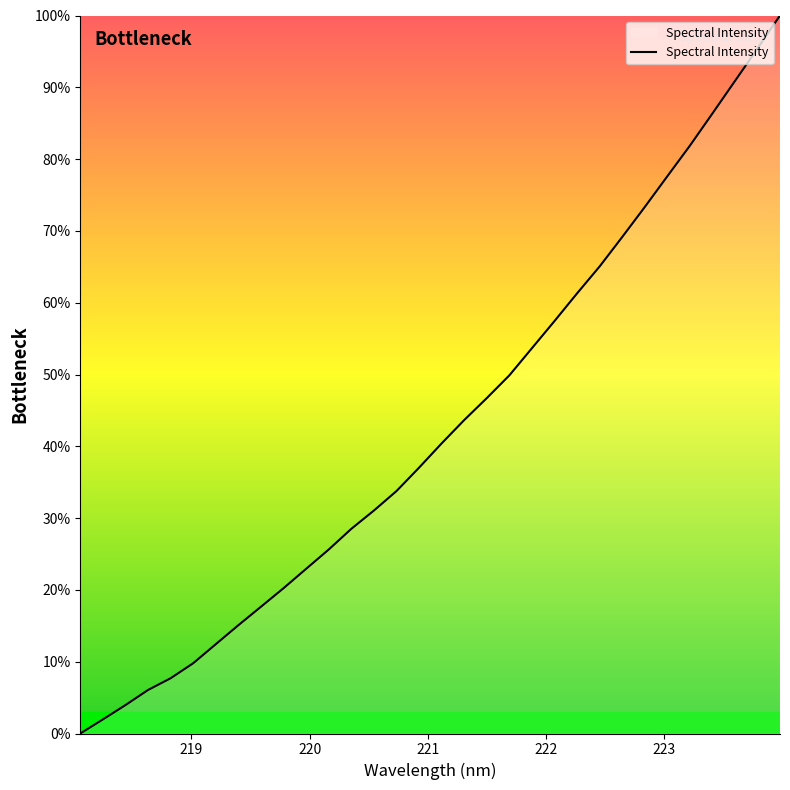

Count the number of data series in this chart.

1